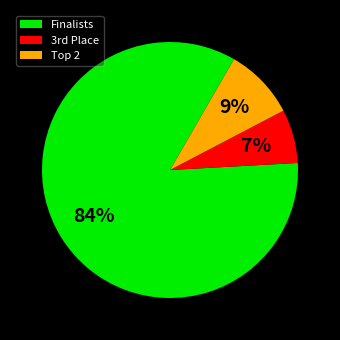

Which slice represents more than half of the pie?

Finalists